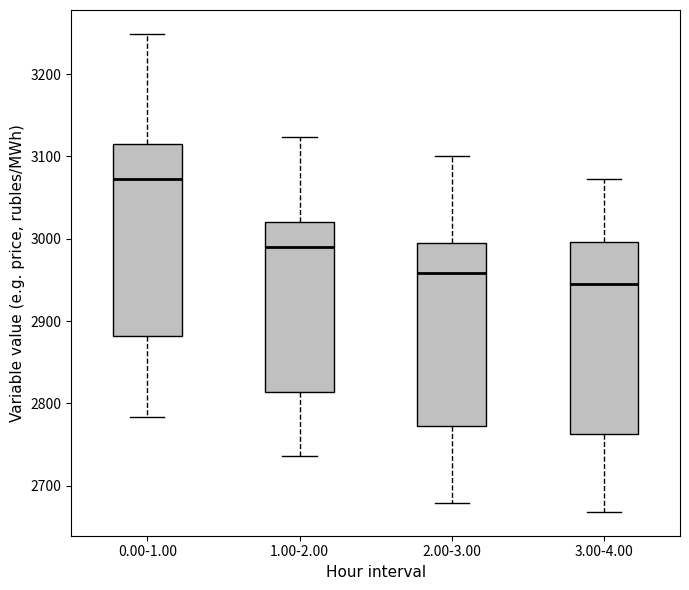

Which box has the lowest median line?

3.00-4.00